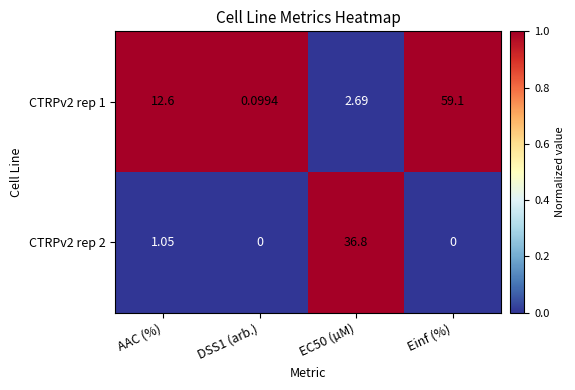

Is the value of CTRPv2 rep 1 at DSS1 (arb.) greater than the value of CTRPv2 rep 2 at Einf (%)?

Yes